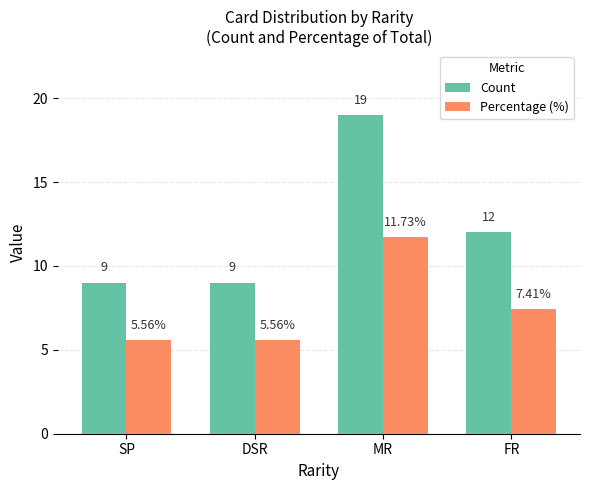

What is the label of the 4th bar from the left?

FR